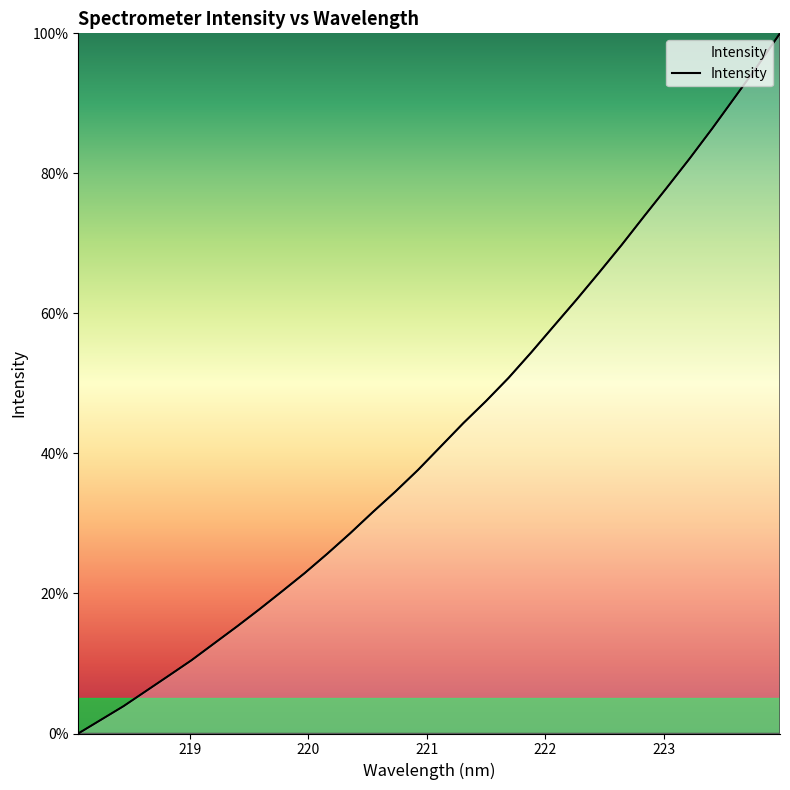

What is the difference between the maximum and minimum values?

100.0